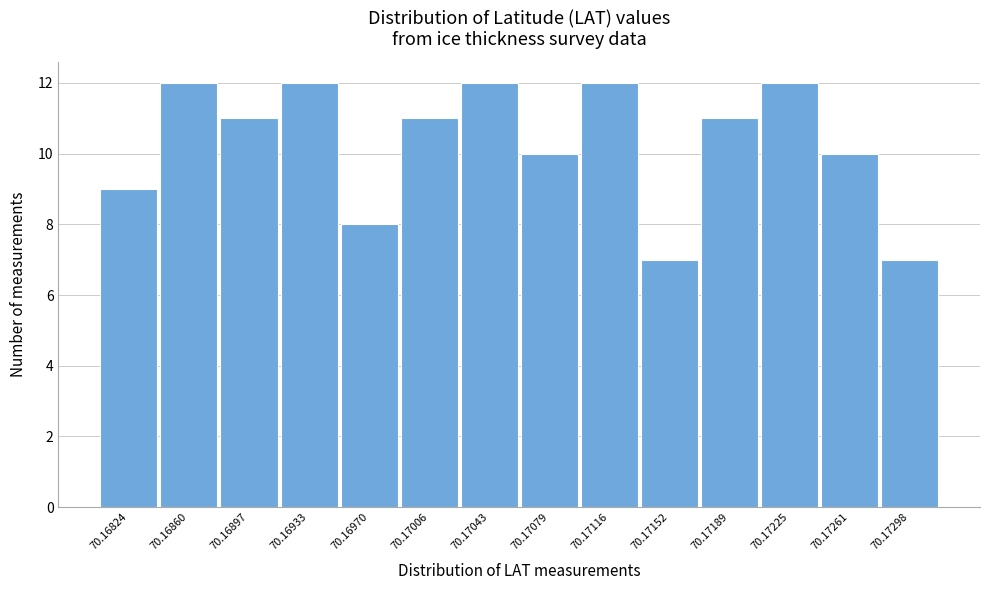

Reading left to right, what are all the values shown in this chart?

70.16824=9	70.16860=12	70.16897=11	70.16933=12	70.16970=8	70.17006=11	70.17043=12	70.17079=10	70.17116=12	70.17152=7	70.17189=11	70.17225=12	70.17261=10	70.17298=7